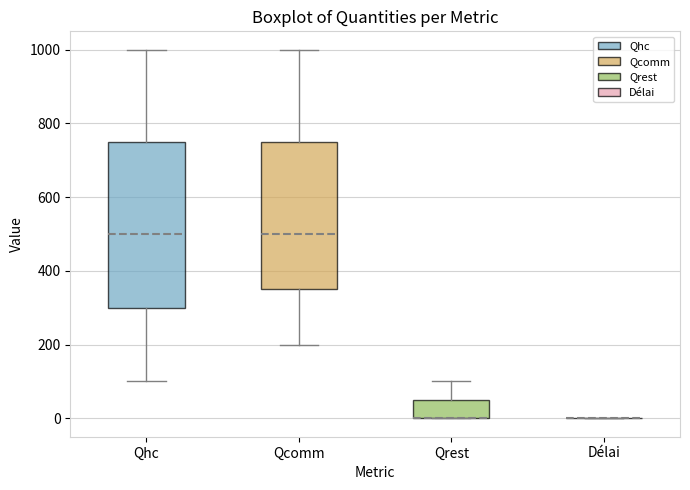

Comparing the boxes themselves (not the whiskers), which one is the tallest?

Qhc